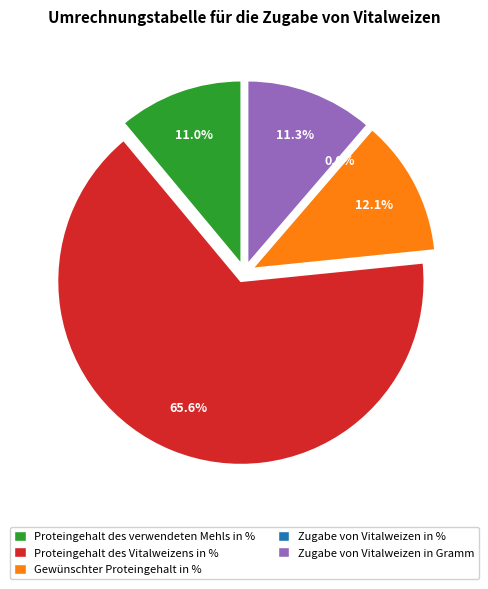

To the nearest percent, what percentage of the pie is Gewünschter Proteingehalt in %?

12%